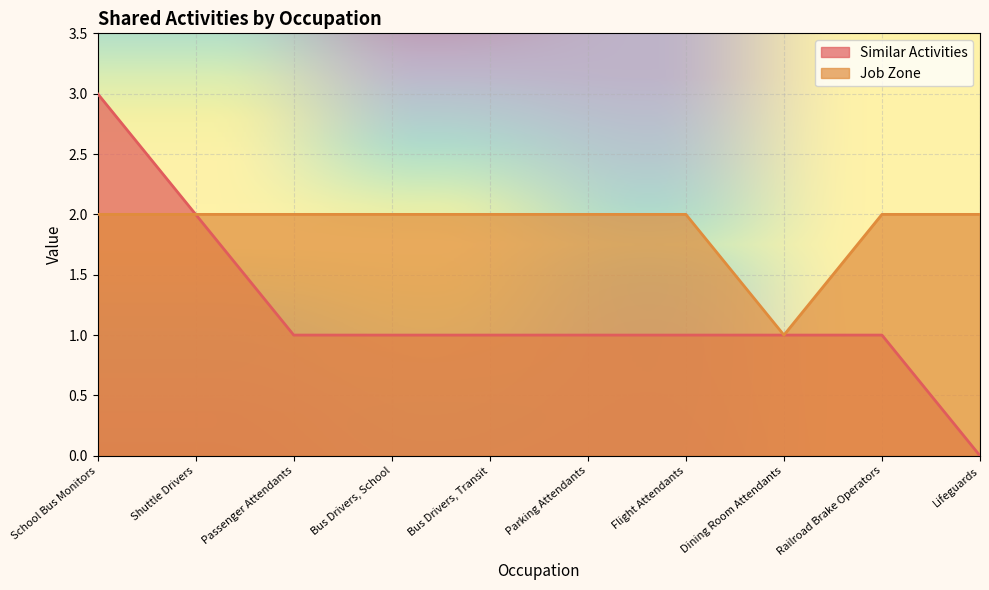

The Similar Activities series shows 2 at Flight Attendants. True or false?

False